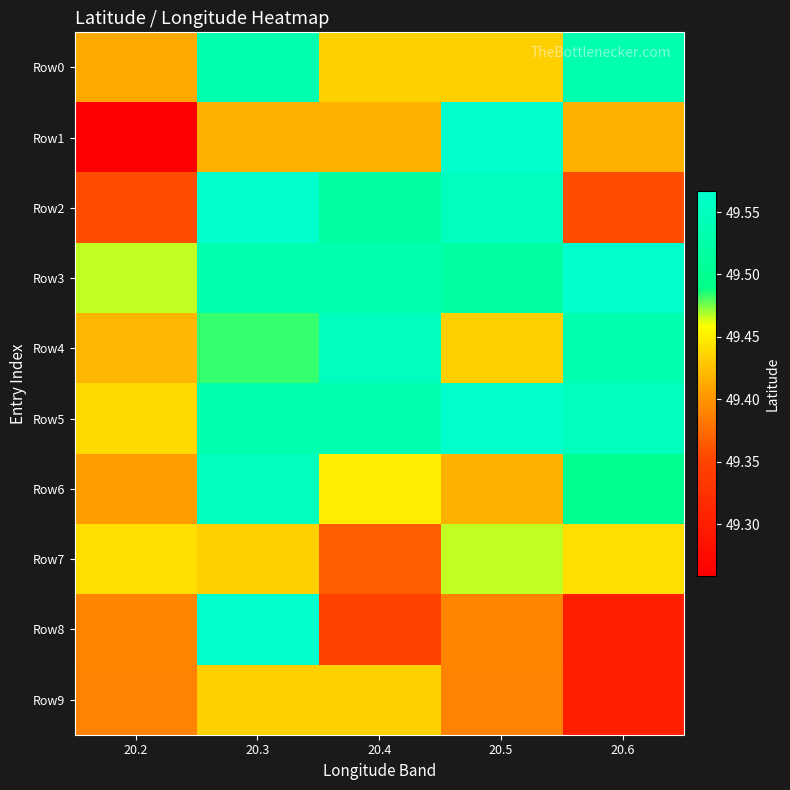

What is the maximum value shown in the chart?

49.6